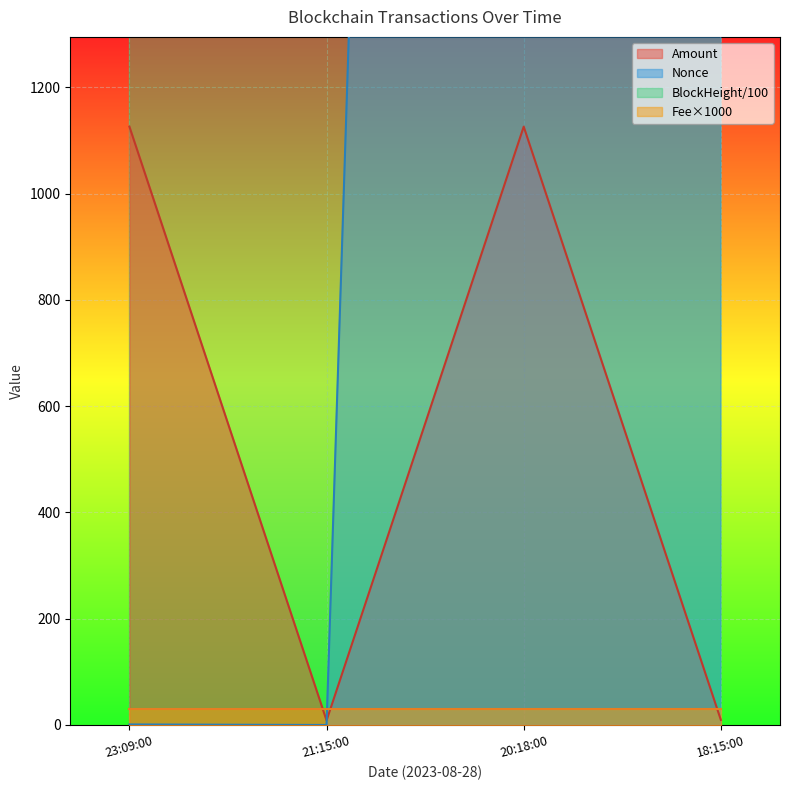

True or false: Amount has more than 0 points higher than both neighbors.

True